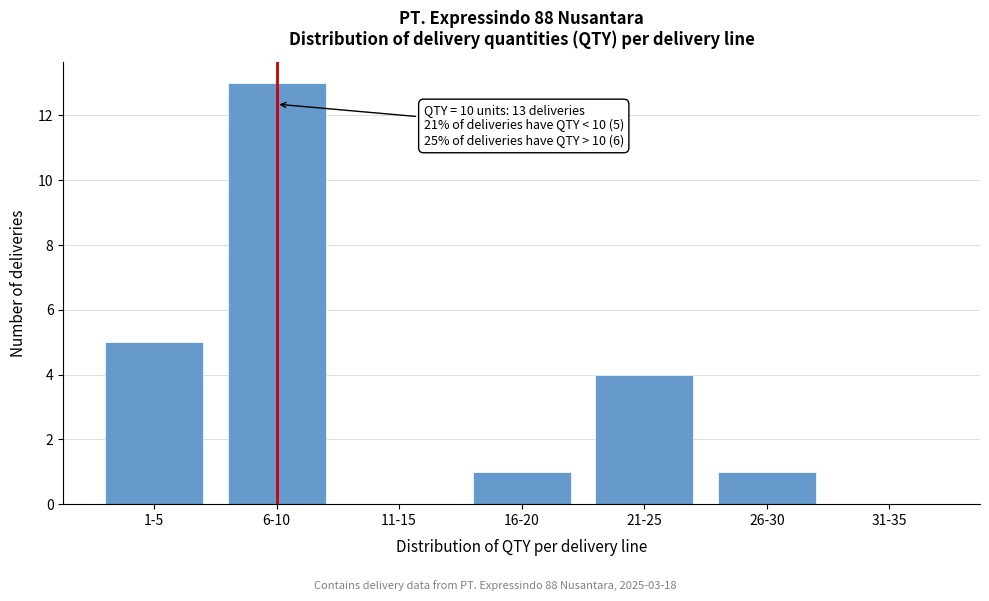

Reading left to right, what are all the values shown in this chart?

1-5=5	6-10=13	11-15=0	16-20=1	21-25=4	26-30=1	31-35=0